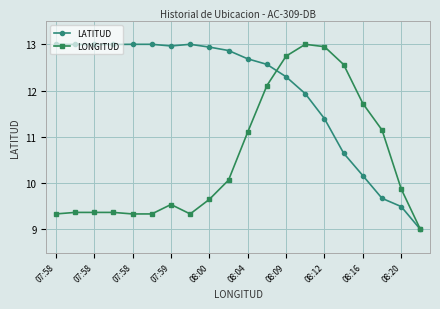

List the series in order of their overall mean, lowest first.

LONGITUD, LATITUD